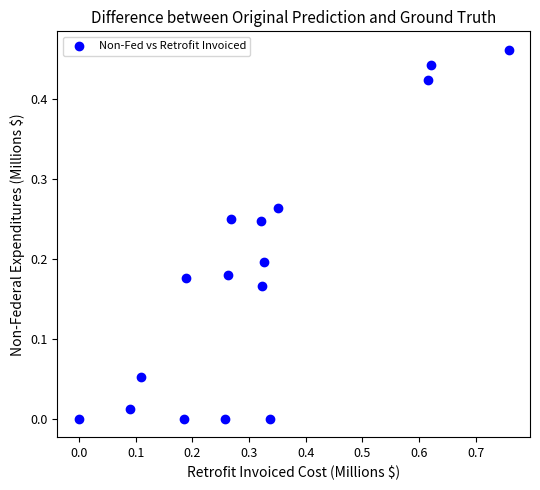

What is the range of X values (max minus min)?

0.8